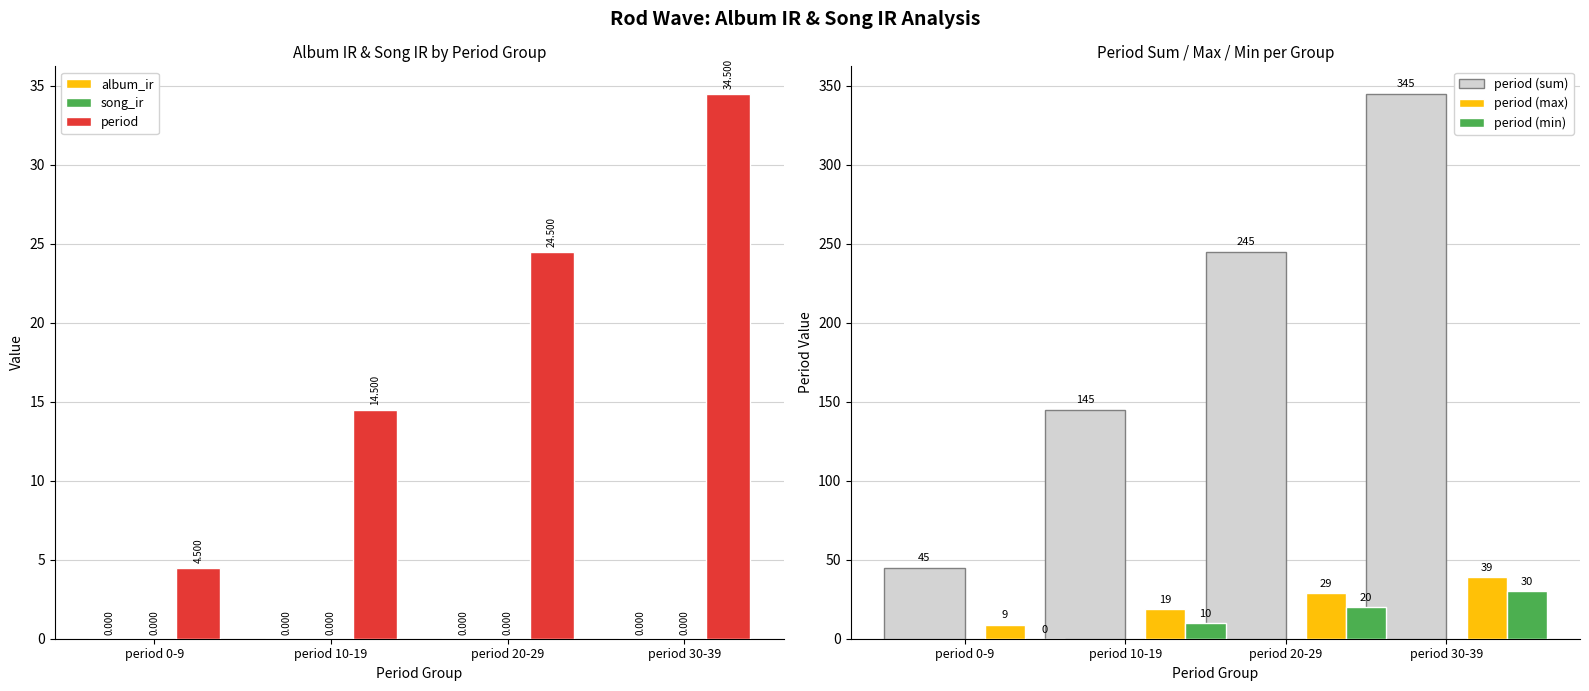

What is the maximum value for period?

34.5